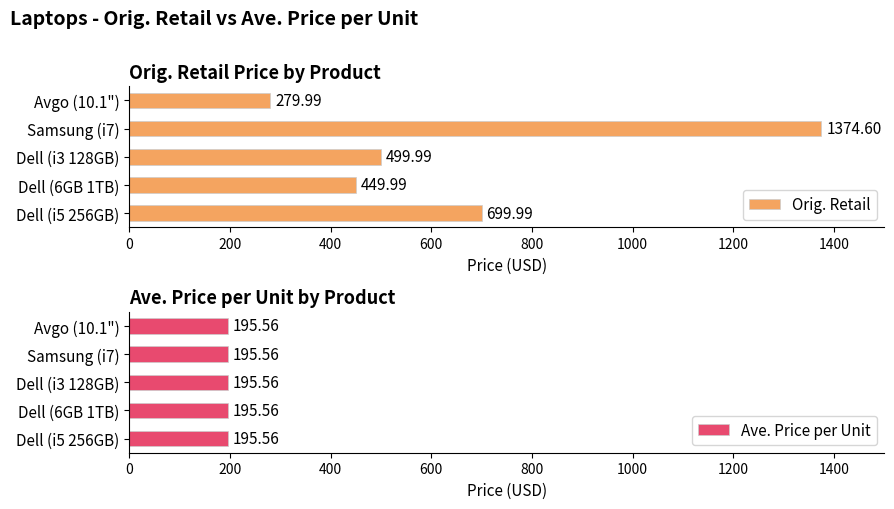

What is the difference between the Orig. Retail values at Dell (i3 128GB) and Dell (6GB 1TB)?

50.0